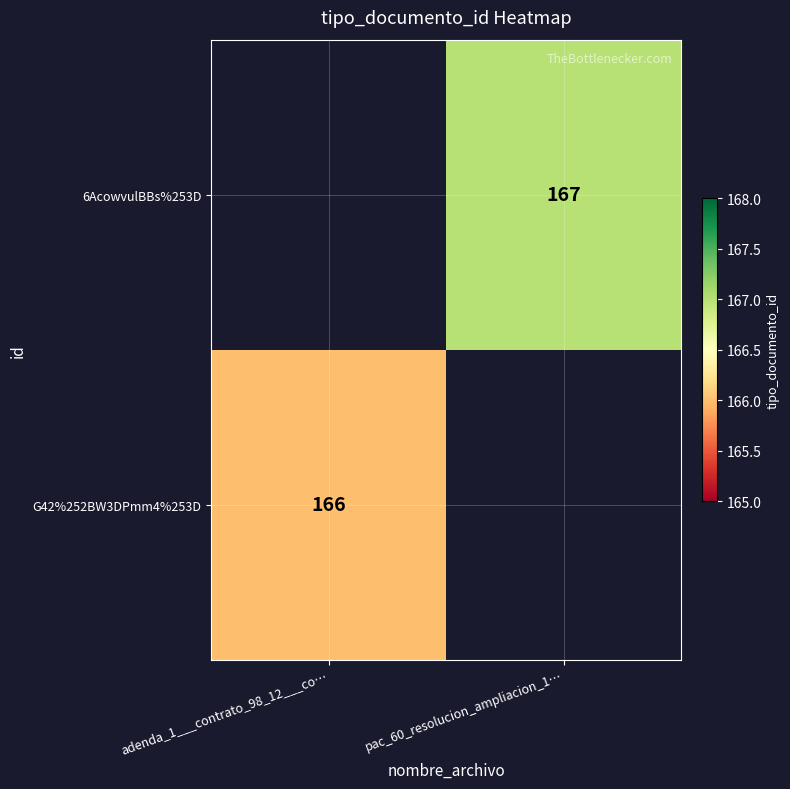

The value of G42%252BW3DPmm4%253D at adenda_1___contrato_98_12___co… is 292. True or false?

False